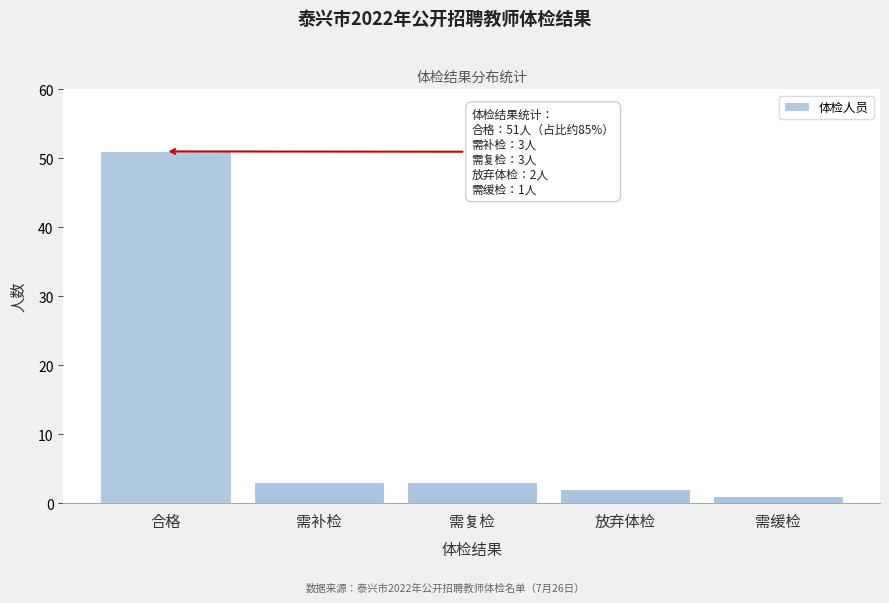

Reading right to left, extract all data points from this chart.

需缓检=1	放弃体检=2	需复检=3	需补检=3	合格=51